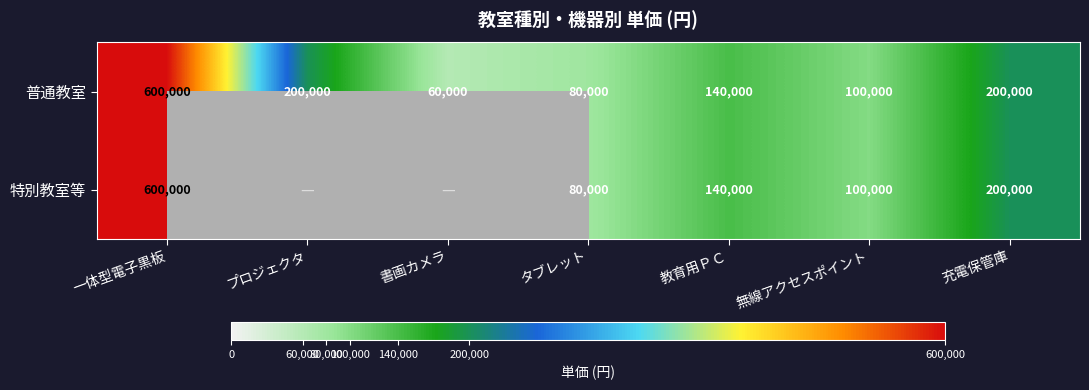

The 特別教室等 series shows 34384.0 at 教育用ＰＣ. True or false?

False